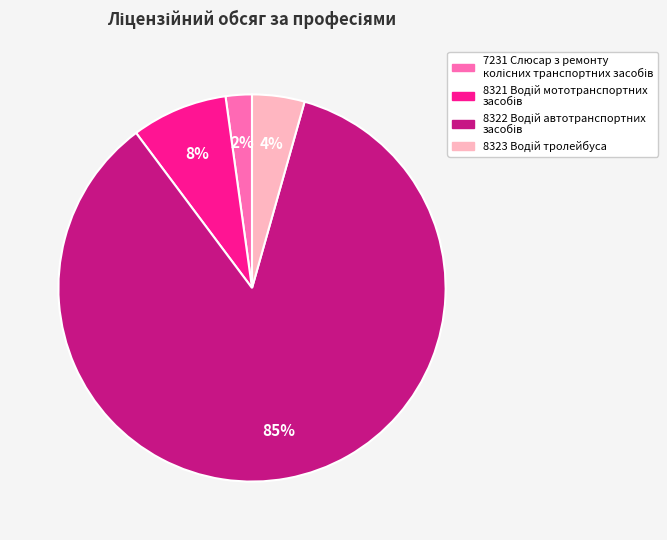

Is there a majority slice in this chart?

Yes